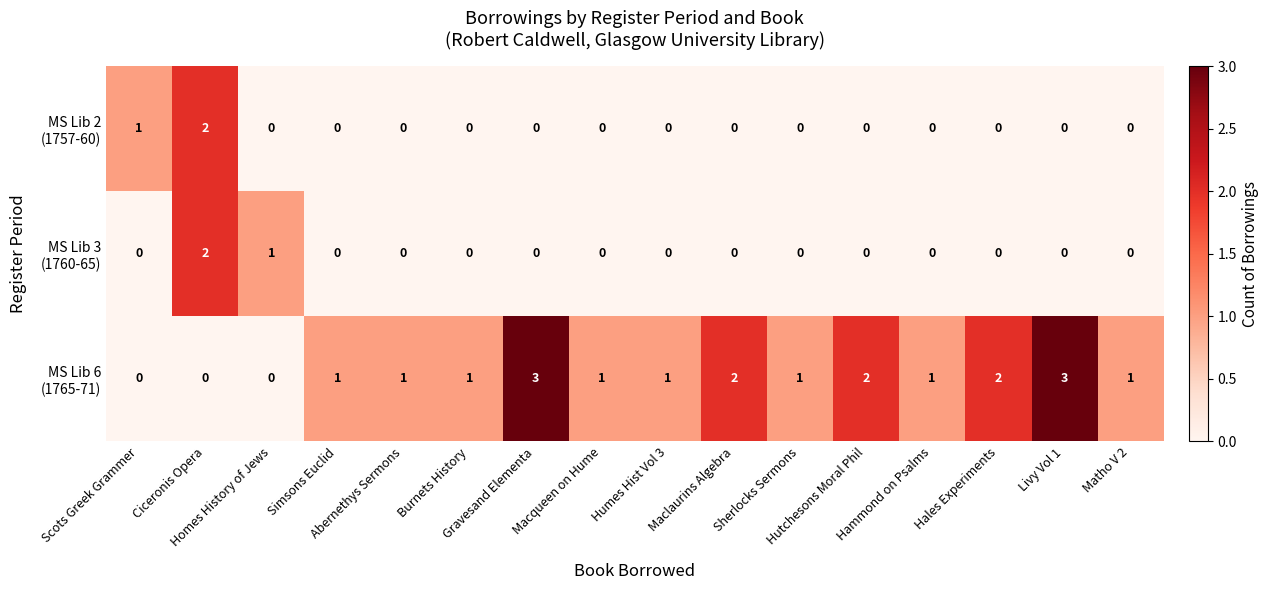

How many series are shown in this chart?

3